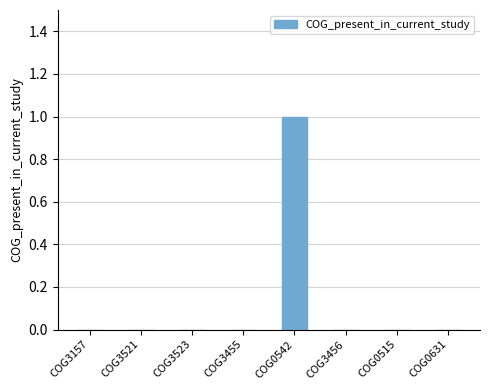

How many distinct data groups are displayed?

1